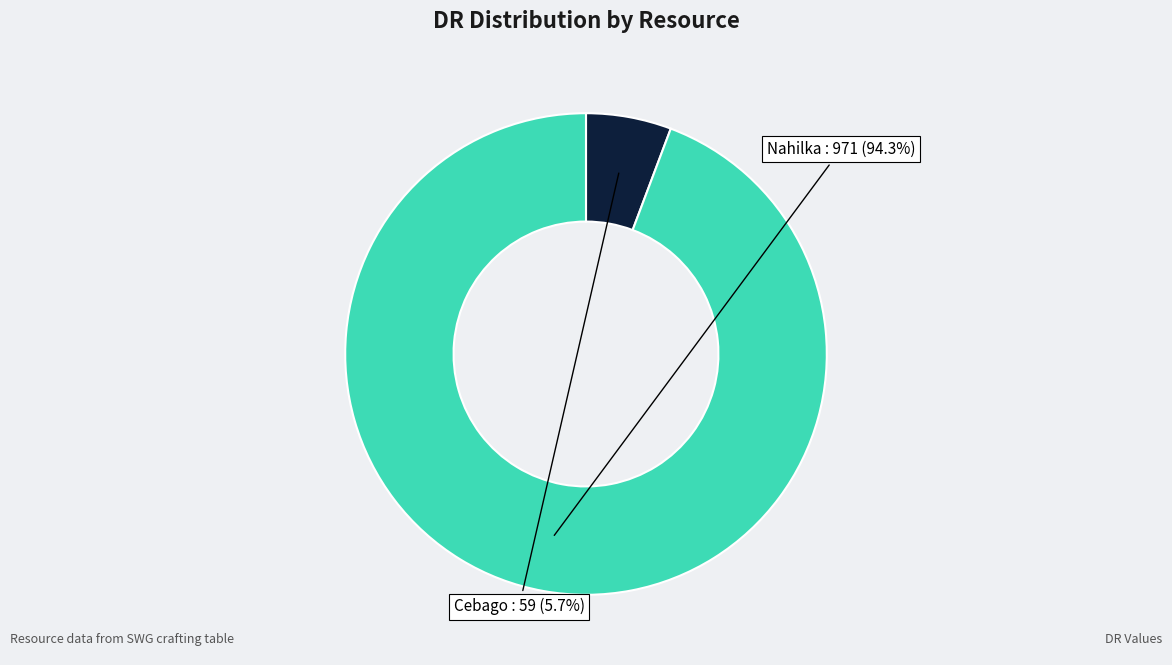

Does any single category account for the majority?

Yes